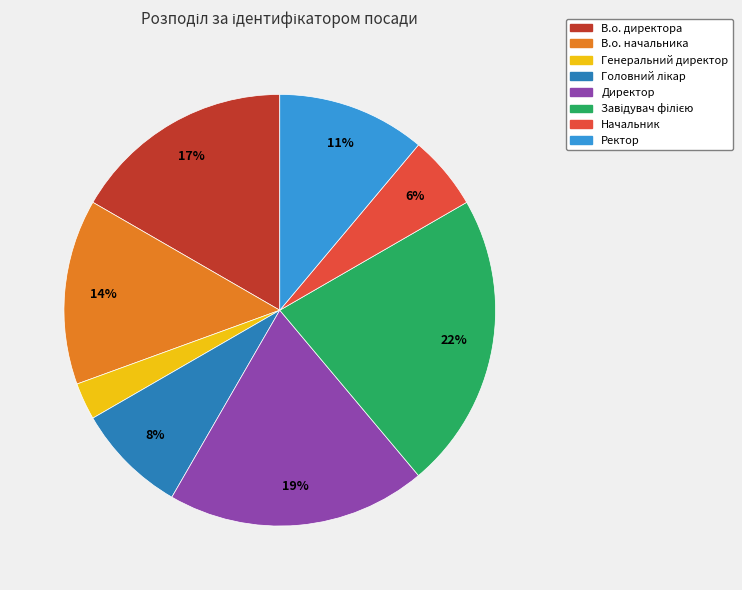

True or false: Ректор accounts for 11% of the total.

True